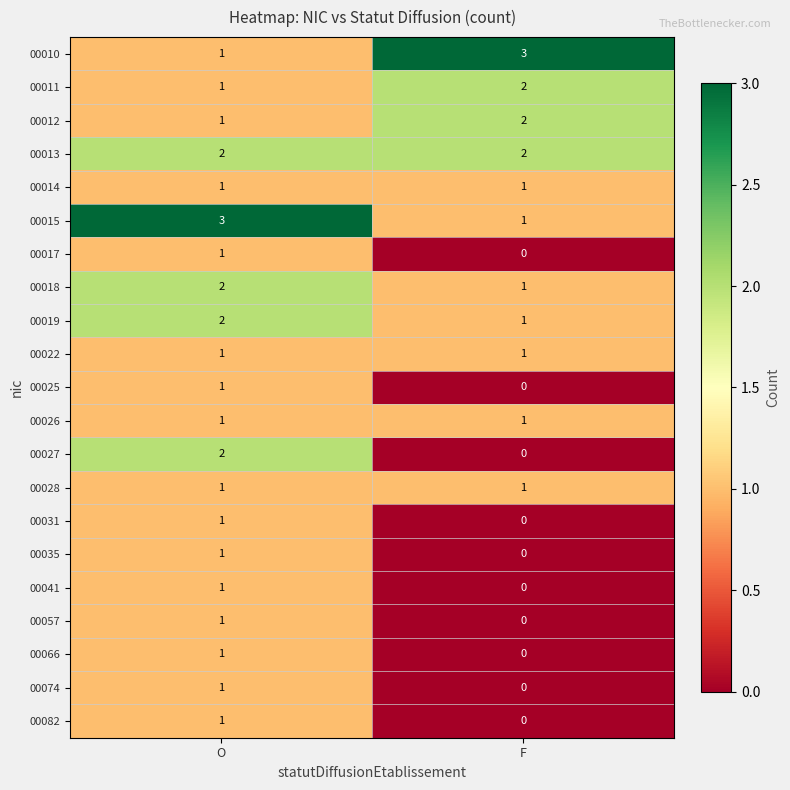

What is the greatest value displayed?

3